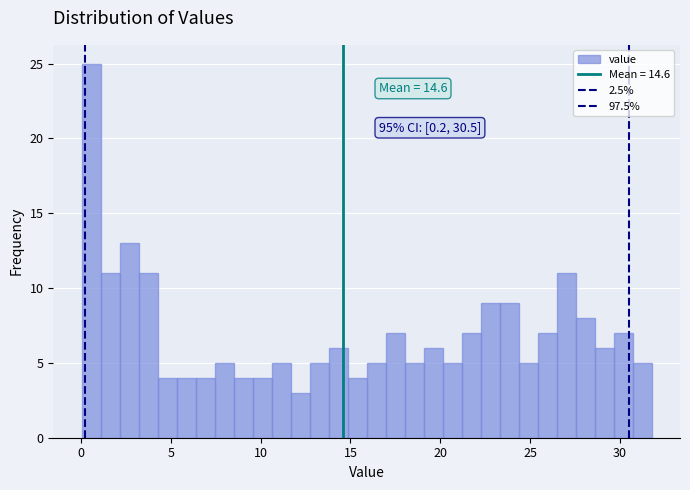

Read against the x-axis, roughly where is the centre of the tallest bar?

0.5